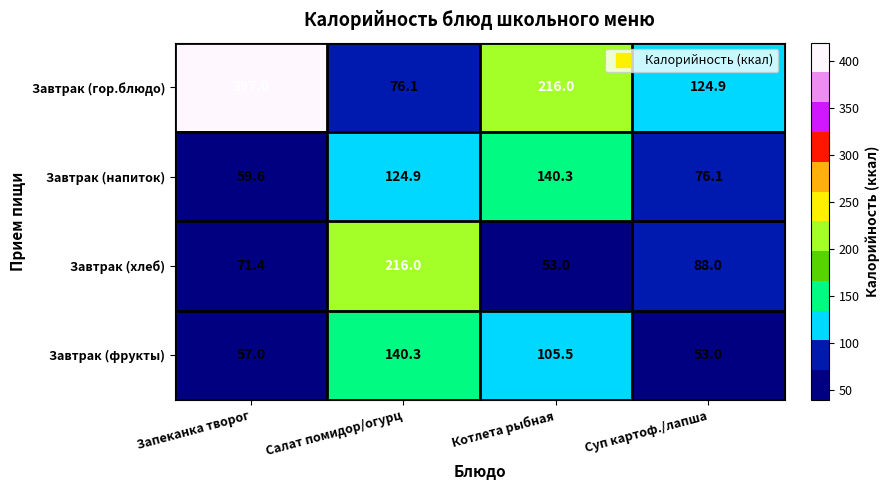

What is the sum of the Завтрак (гор.блюдо) values at Запеканка творог and Салат помидор/огурц?

473.1